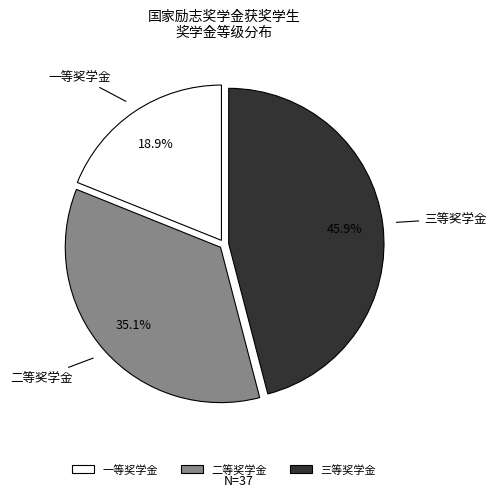

Rank the categories by value from lowest to highest.

一等奖学金, 二等奖学金, 三等奖学金